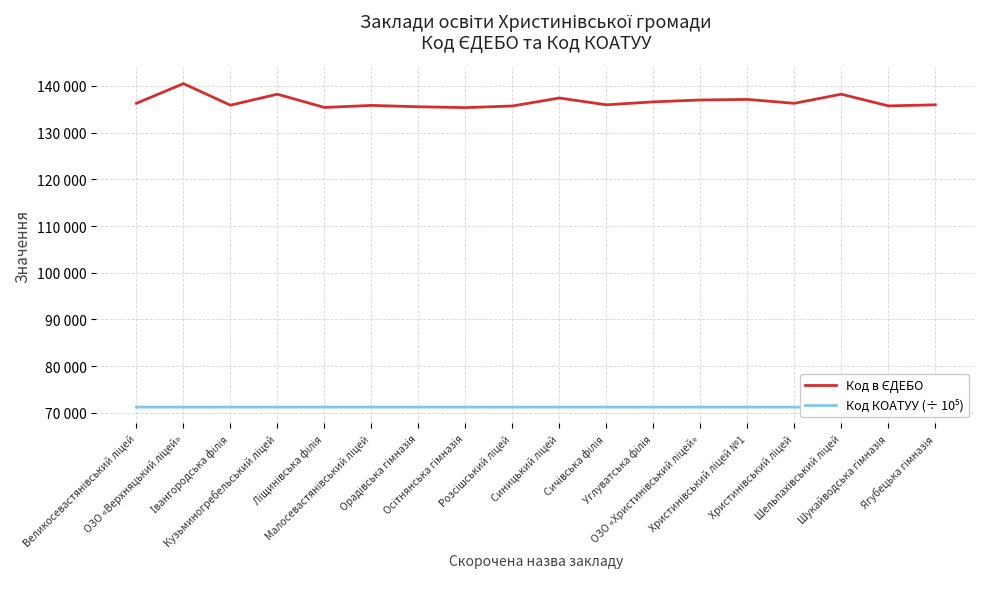

What is the label of the 6th point from the right?

ОЗО «Христинівський ліцей»